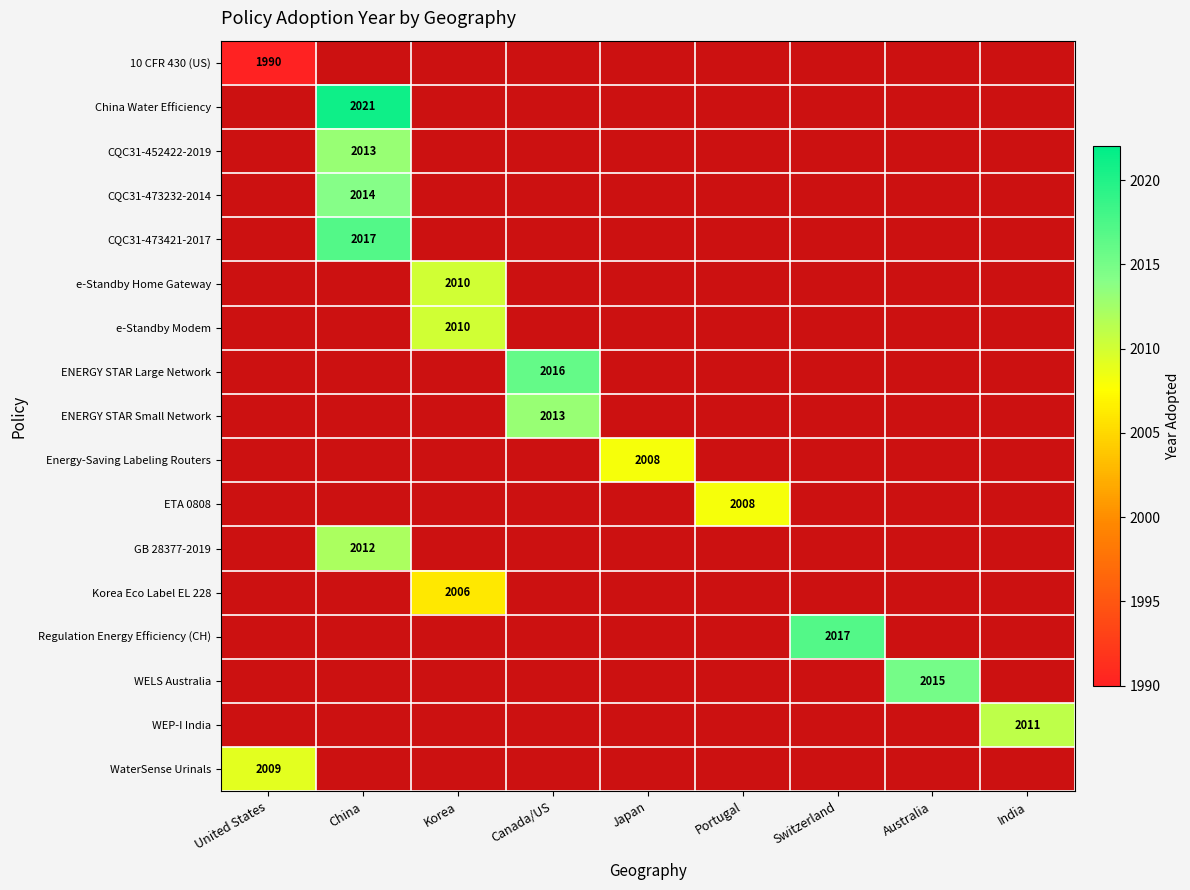

Which has a higher value, Australia or Switzerland?

Switzerland